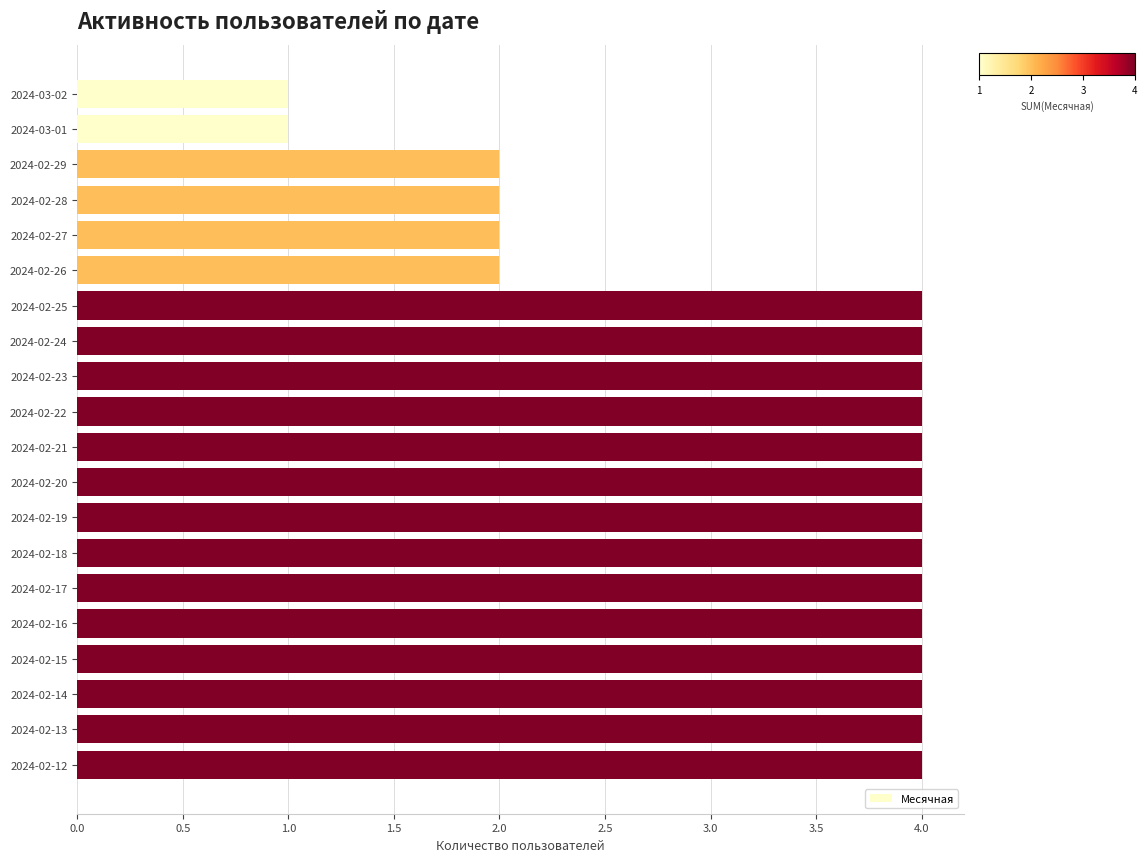

What is the average value?

3